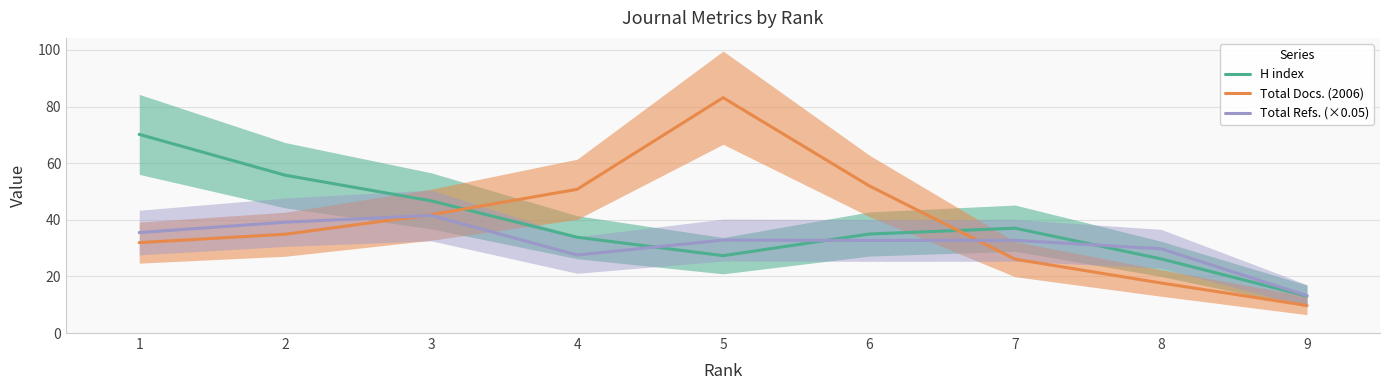

Reading left to right, what are all the values shown in this chart?

H index: 1=70.2	2=55.7	3=46.7	4=33.8	5=27.3	6=35.0	7=37.0	8=26.2	9=13.1
Total Docs. (2006): 1=31.9	2=34.9	3=41.8	4=50.8	5=83.1	6=52.0	7=26.1	8=17.7	9=9.7
Total Refs. (×0.05): 1=35.5	2=39.1	3=41.5	4=27.6	5=32.8	6=32.7	7=32.7	8=29.8	9=13.2